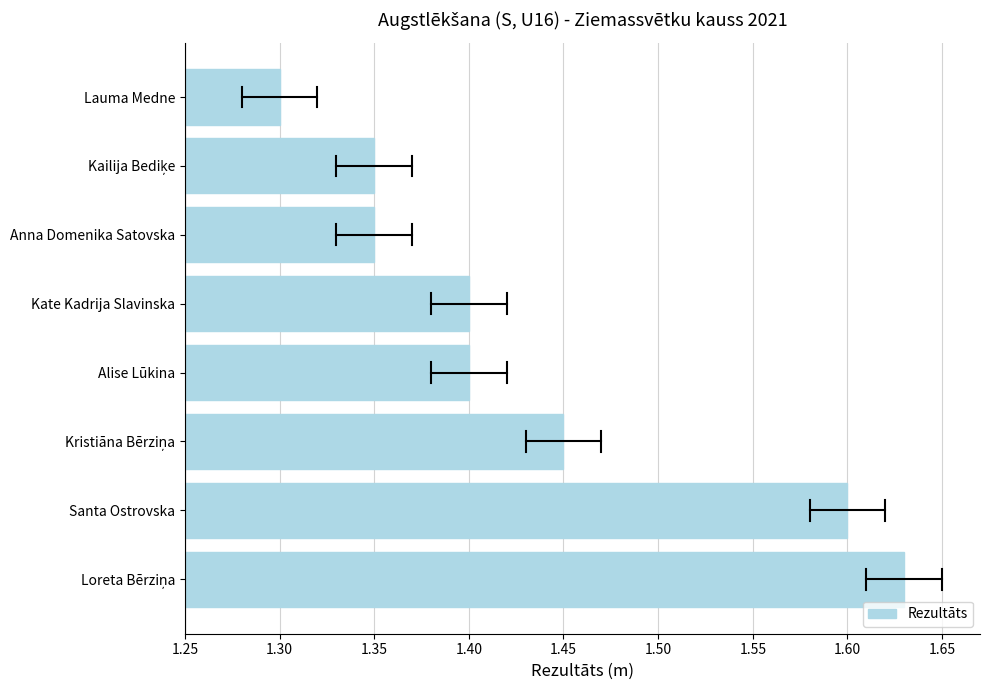

True or false: the data shows 0.2 at Kate Kadrija Slavinska.

False